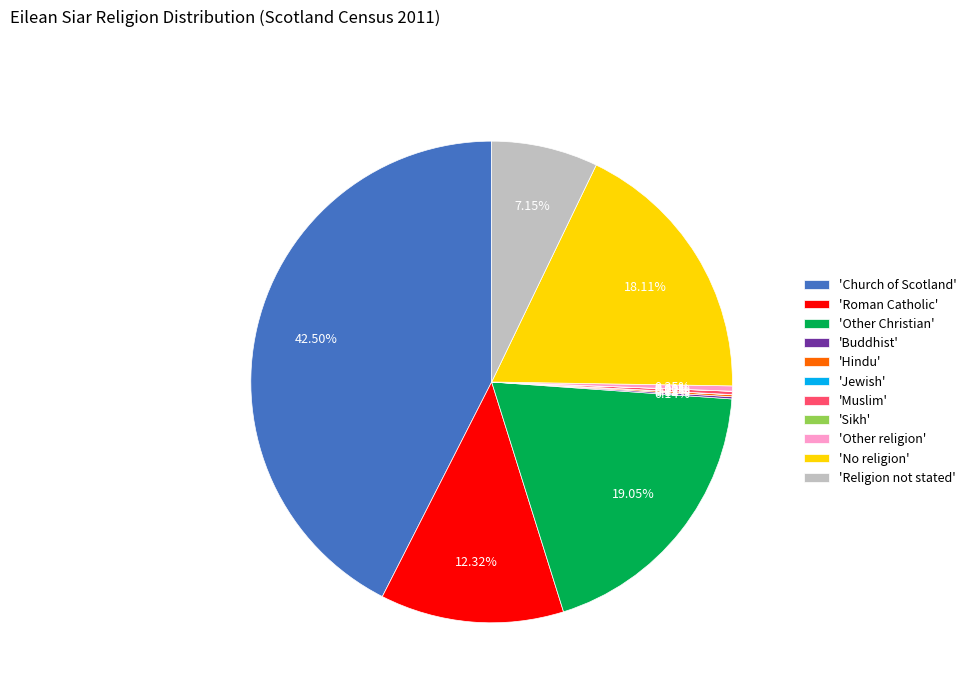

Is 'Other Christian' the majority of the pie?

No